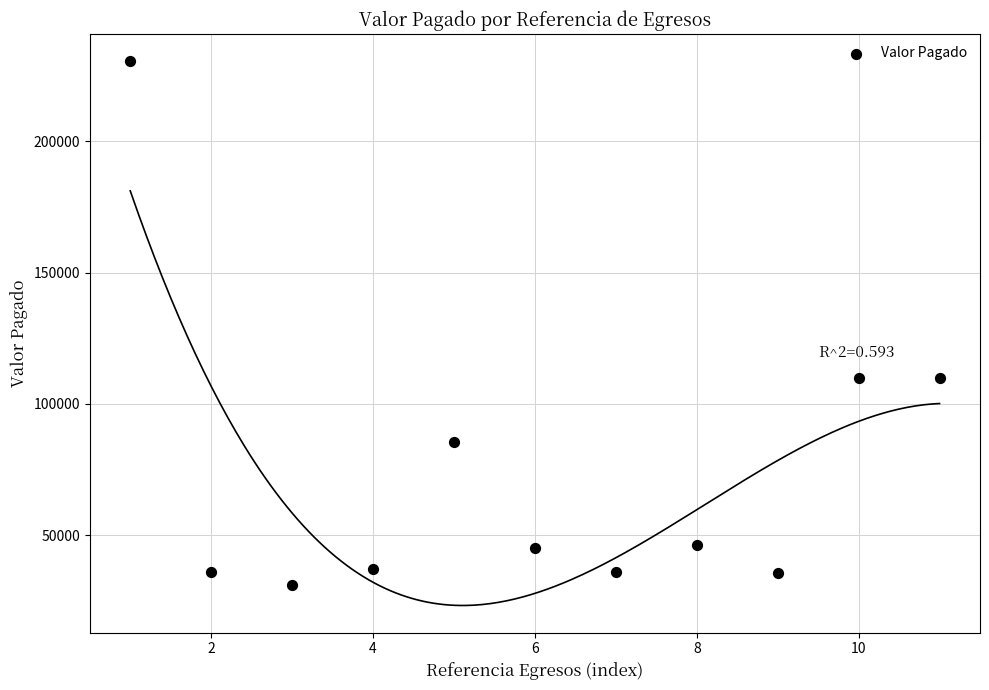

What is the range of Y values (max minus min)?

199528